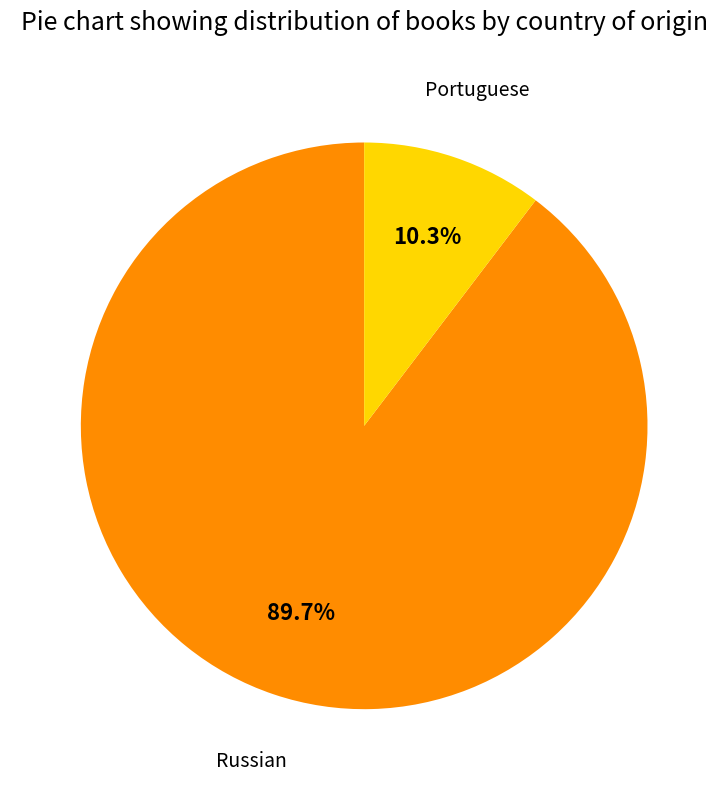

To the nearest percent, what is the difference between the largest and smallest slice percentages?

79%